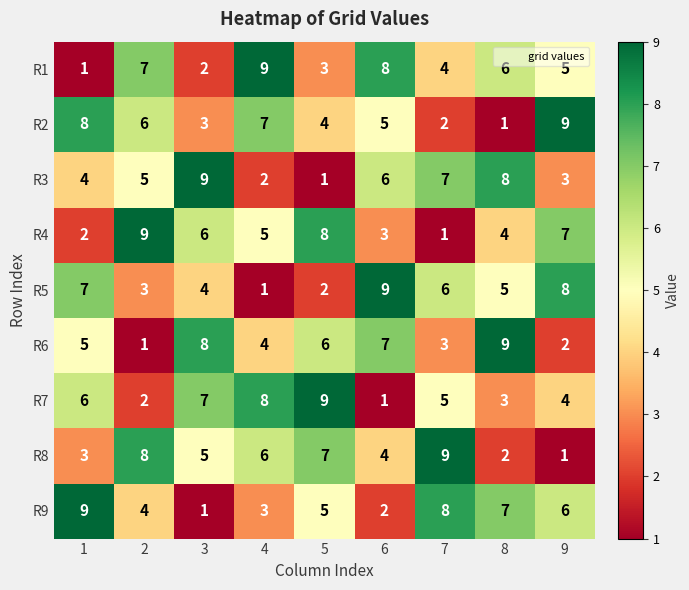

How many series are shown in this chart?

9